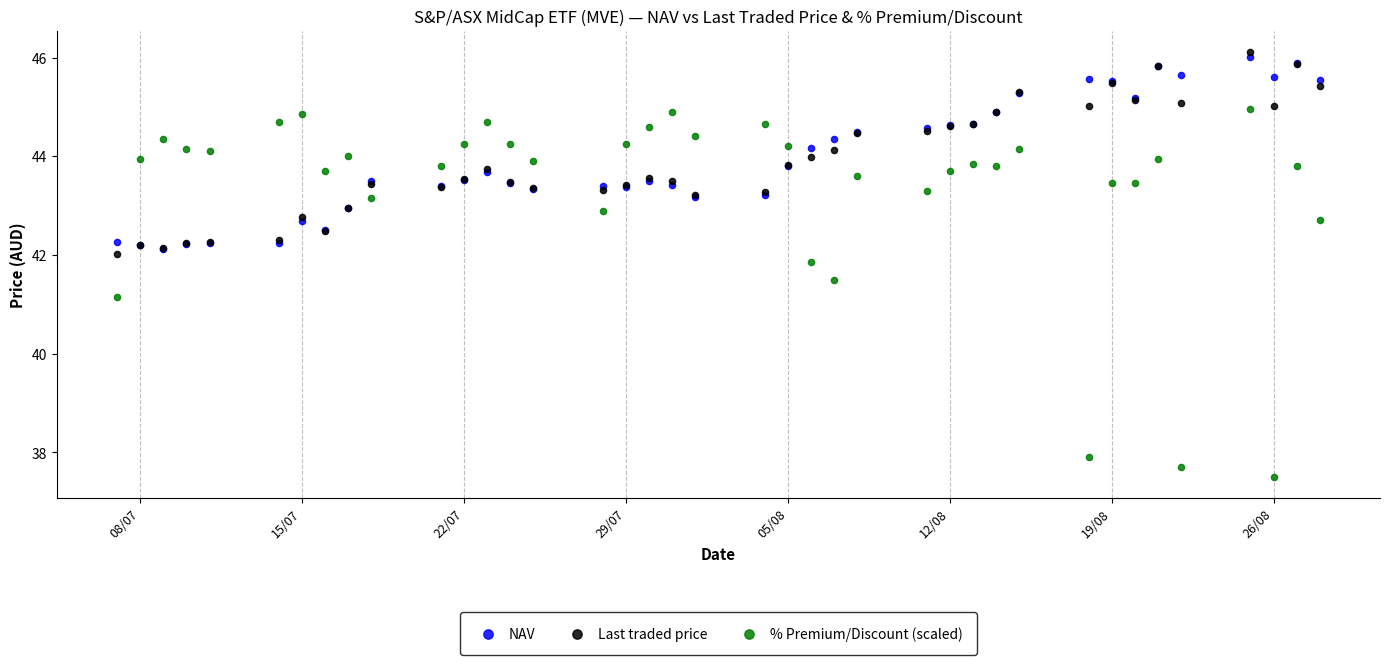

What are all the series names shown in the legend?

NAV, Last traded price, % Premium/Discount (scaled)